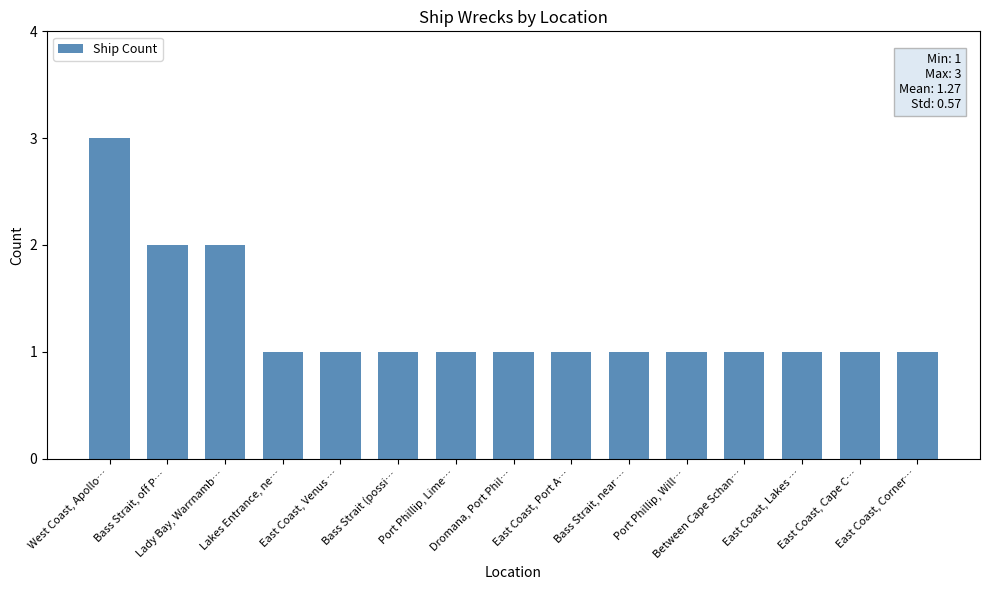

What is the average value?

1